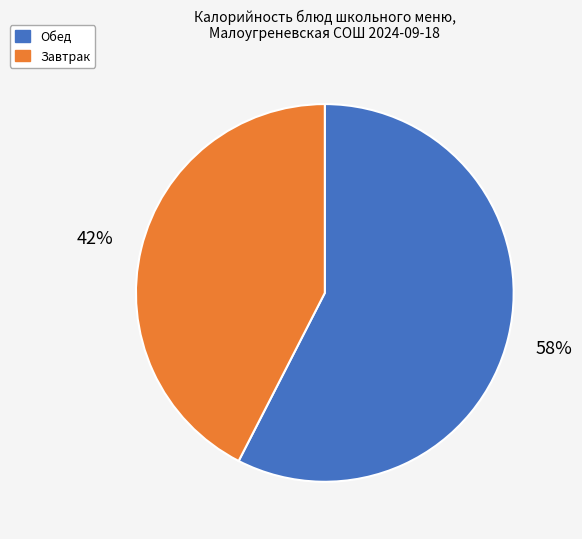

Is there any slice that represents more than half of the pie?

Yes